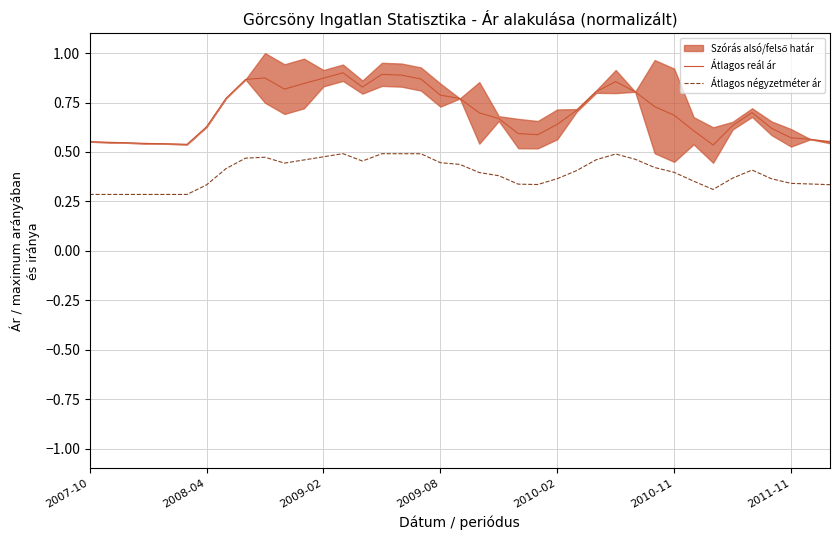

Rank the series at 7 from highest to lowest value.

Átlagos reál ár, Átlagos négyzetméter ár